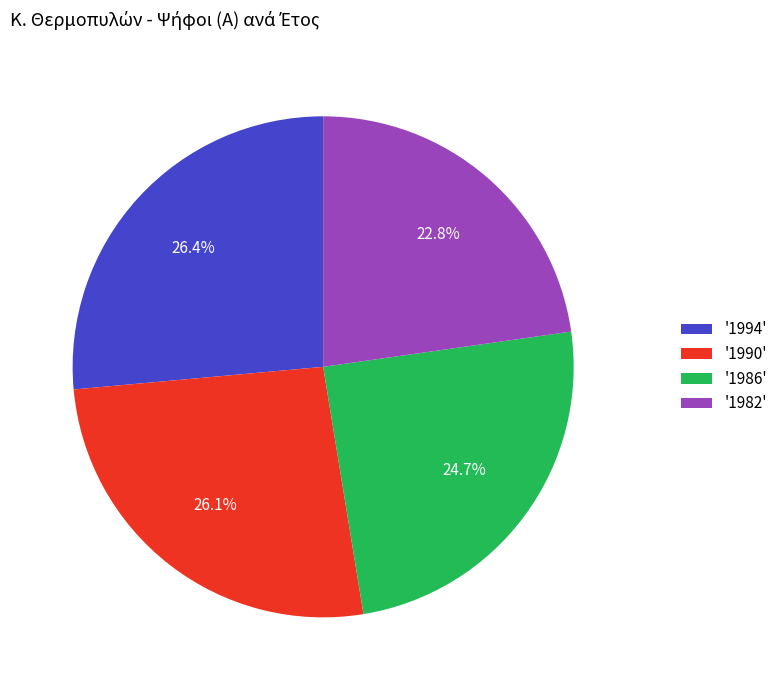

Is the sum of '1990' and '1994' greater than half?

Yes